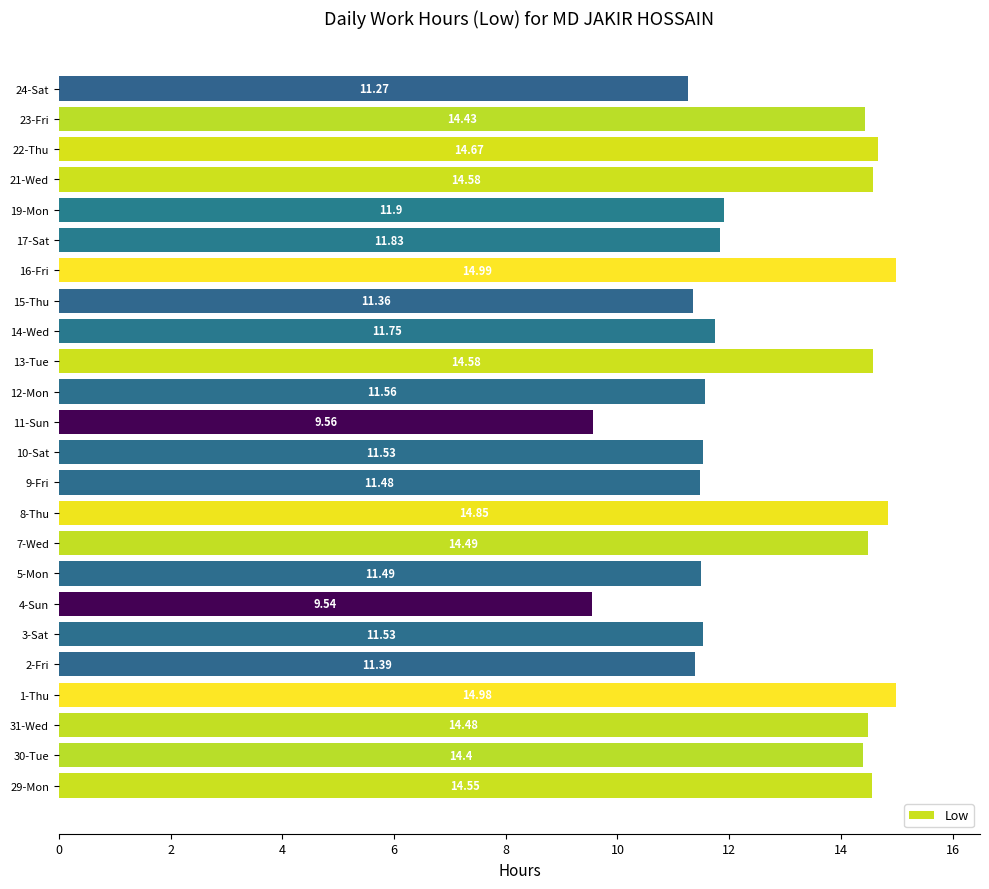

Which has a higher value, 30-Tue or 24-Sat?

30-Tue